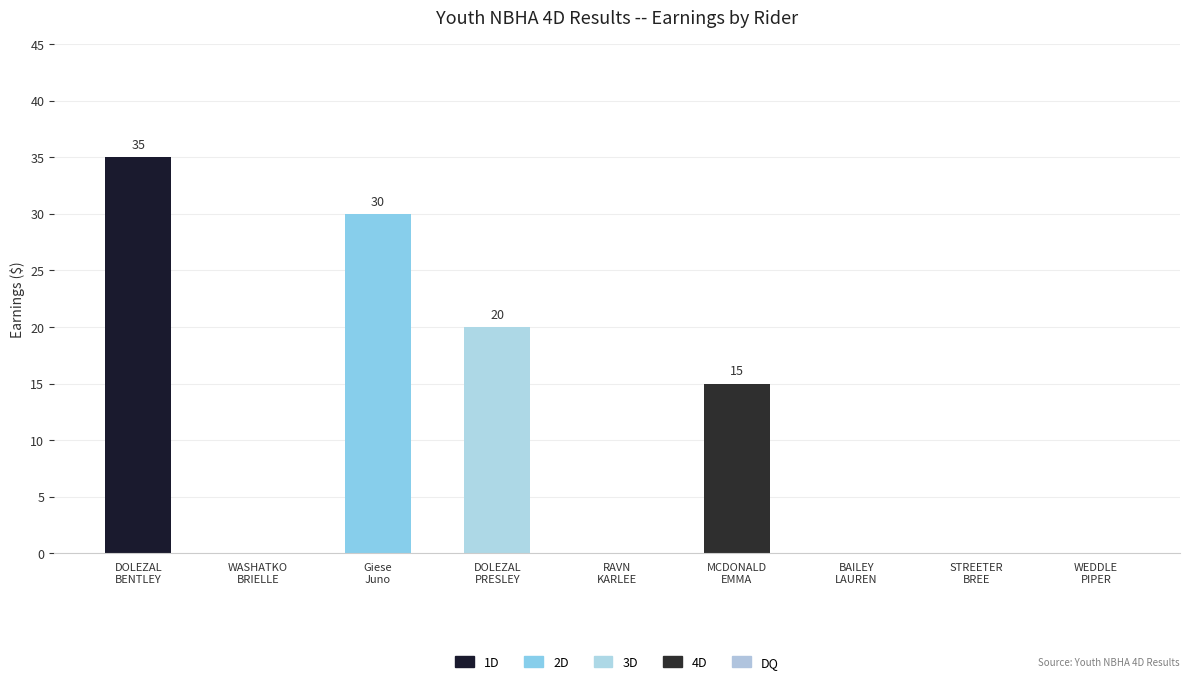

True or false: 1D has a value of 0 at WEDDLE
PIPER.

True